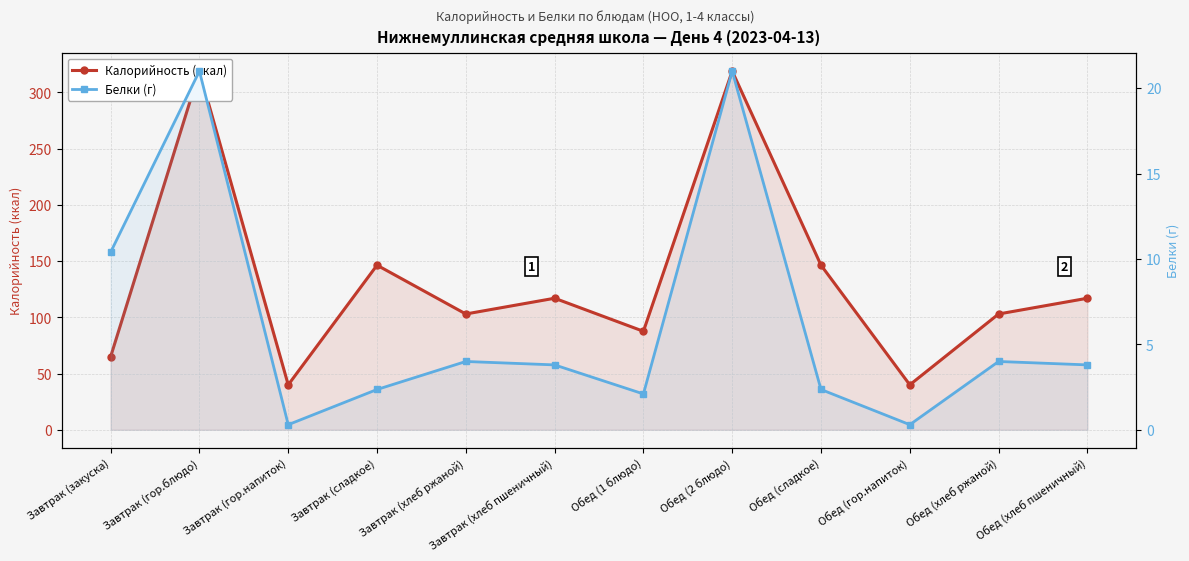

Where is Белки (г) nearest to the value 10?

Завтрак (закуска)